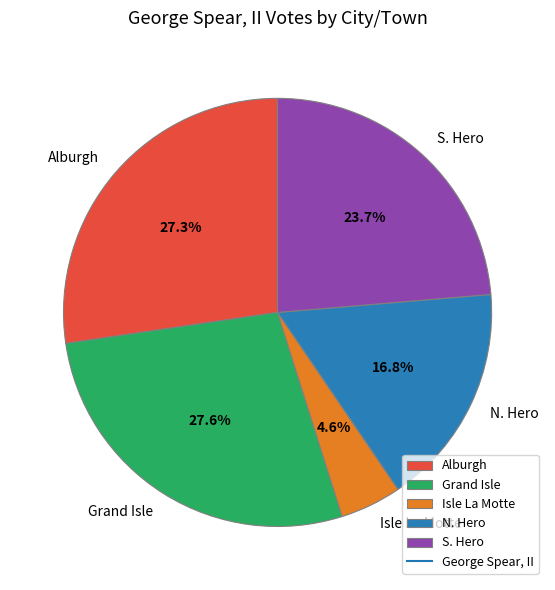

Which slice is the smallest?

Isle La Motte